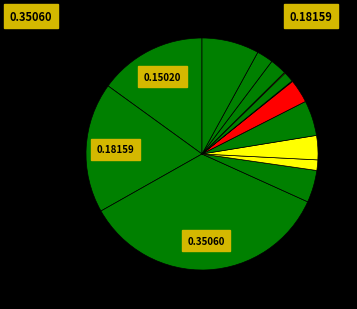

What is the total percentage of ส่งเสริมสุขภาพ and ทรัพยากรบุคคล?

36.5%